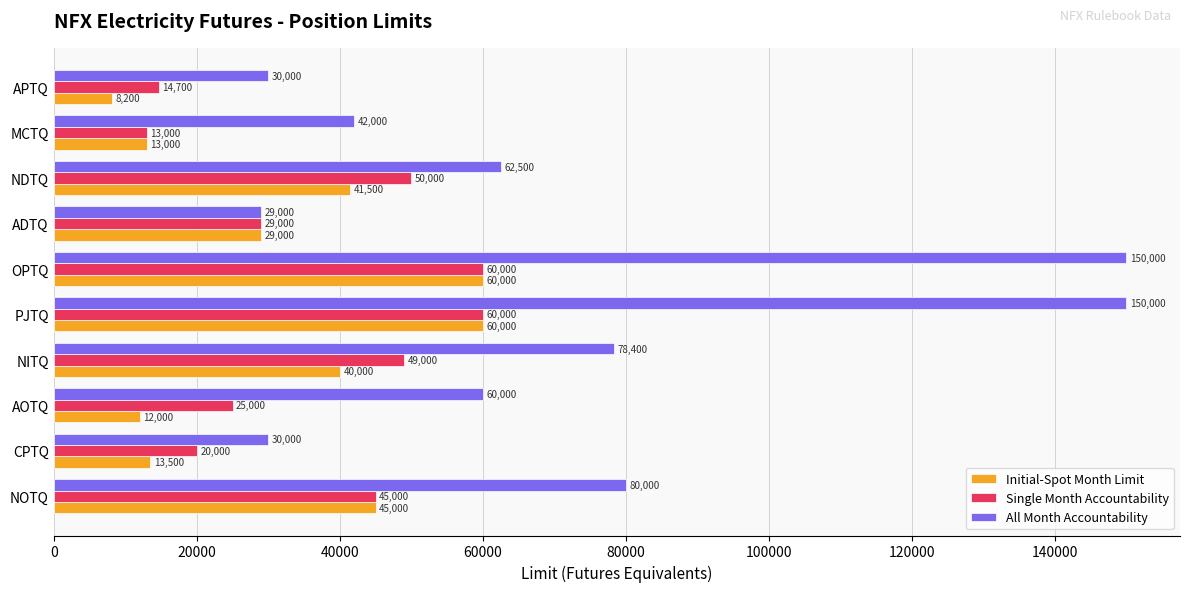

What is the maximum value shown in the chart?

150000